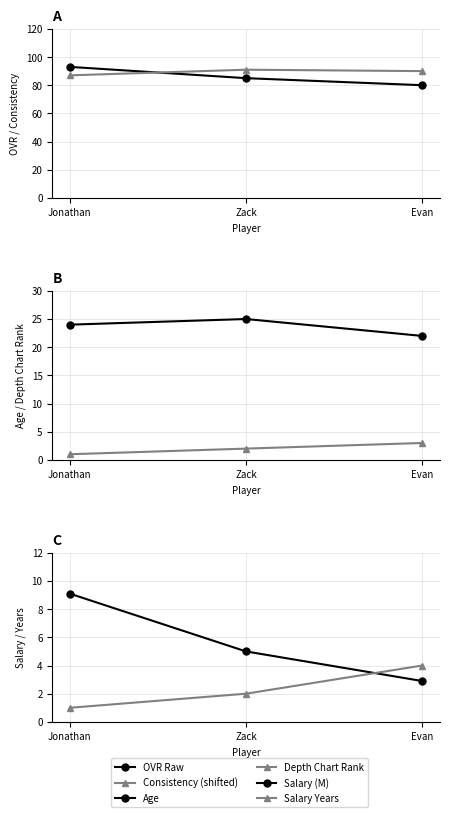

Where does the Salary Years series first go above 2?

Evan